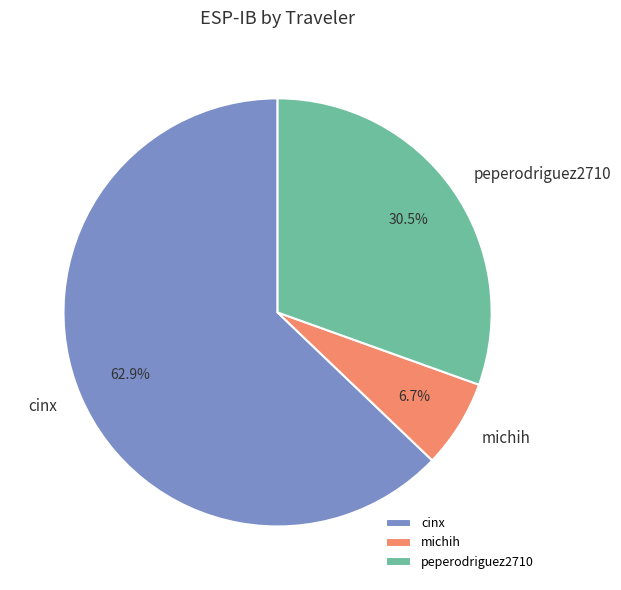

Which category has the biggest portion of the pie?

cinx